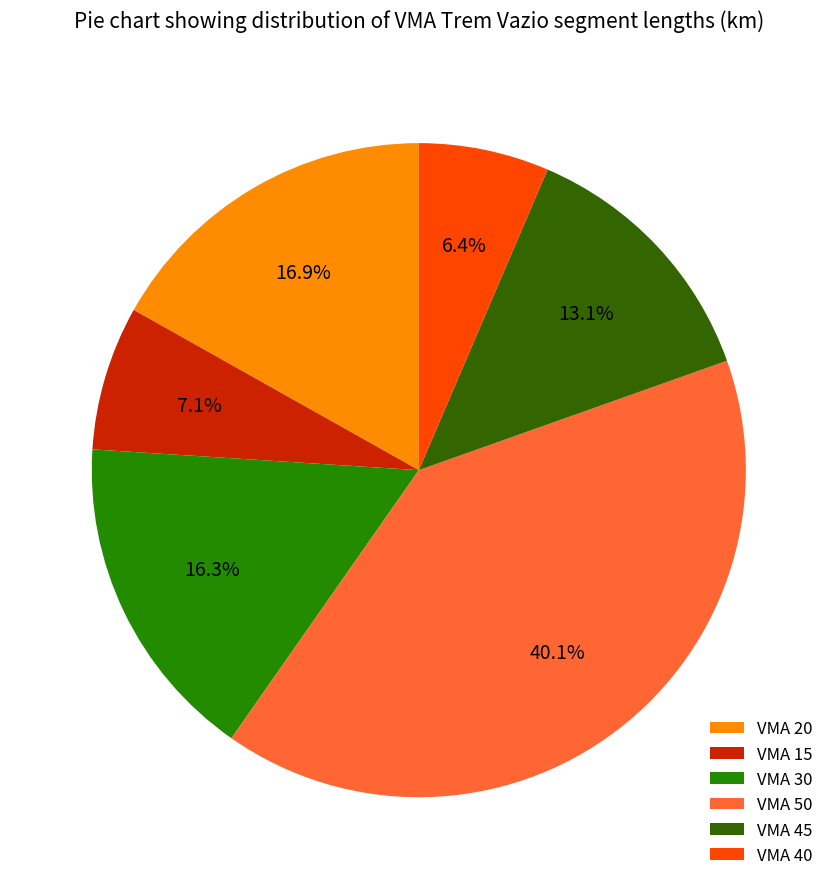

What is the largest slice in the pie chart?

VMA 50